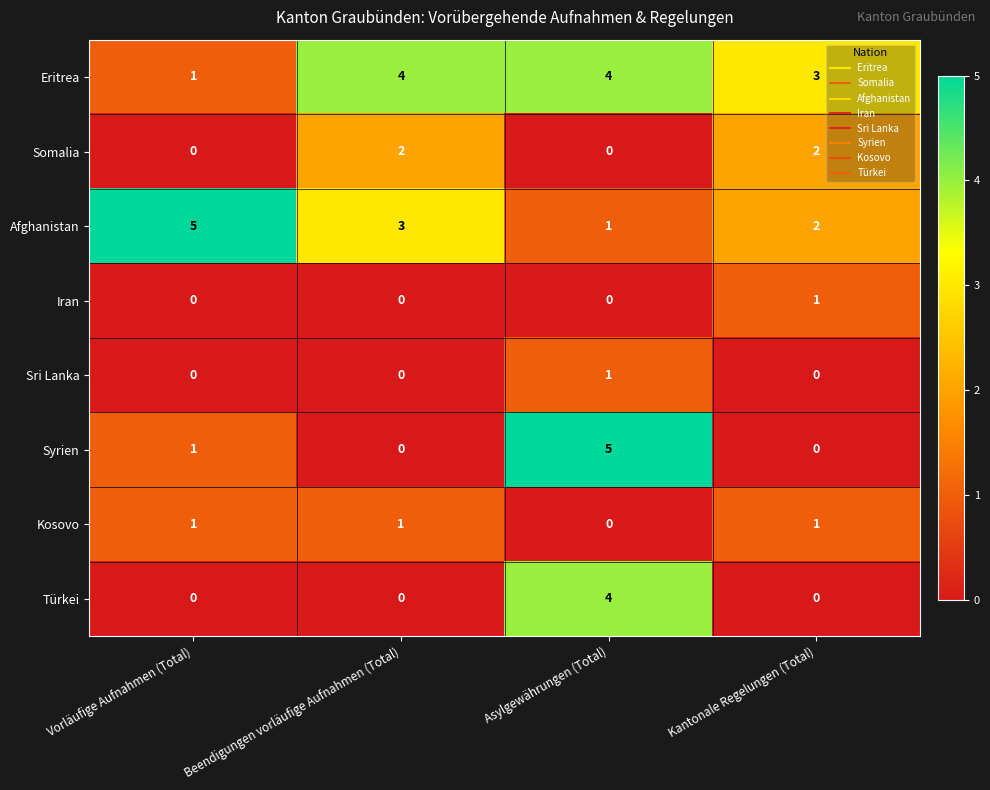

How many Kosovo values are between 1 and 2?

3